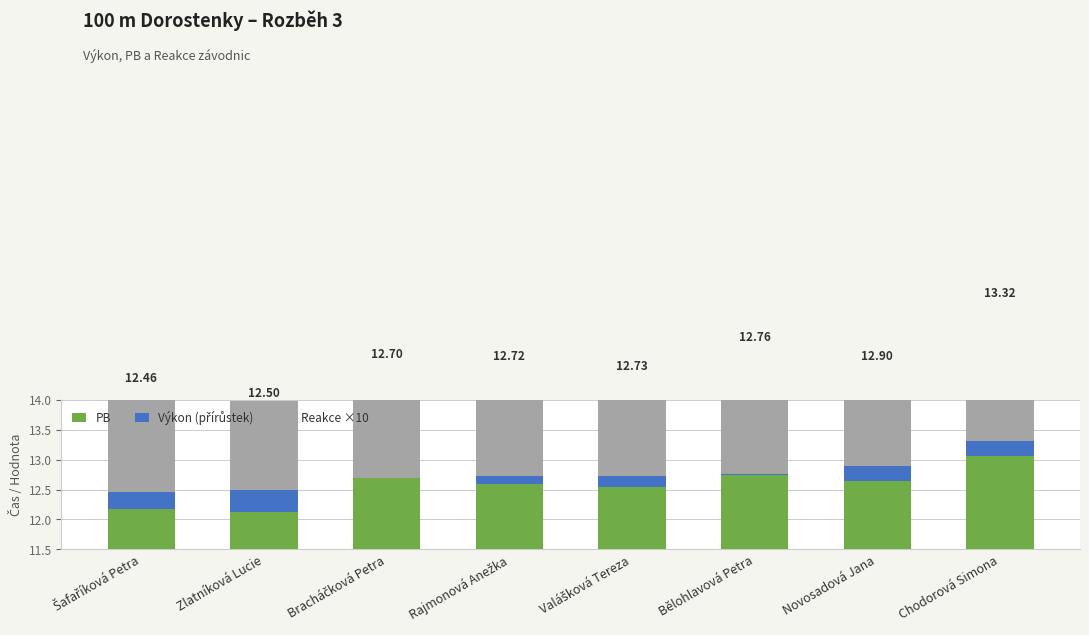

Between Novosadová Jana and Valášková Tereza, which is larger?

Novosadová Jana